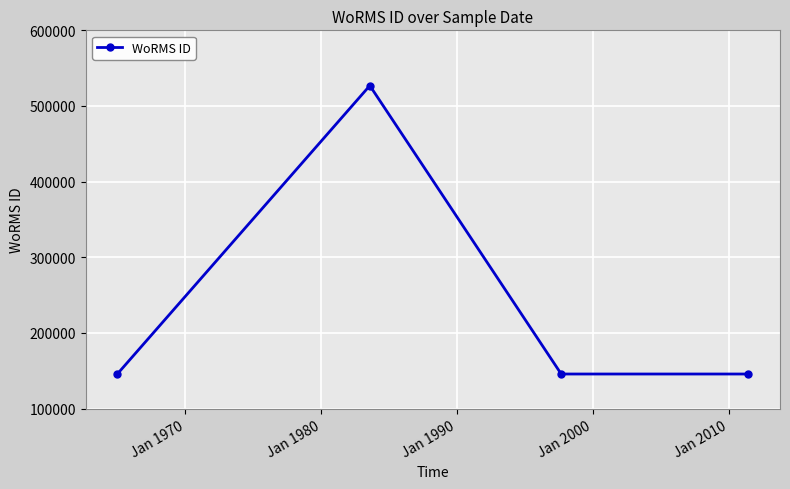

What is the difference between the maximum and minimum values?

381151